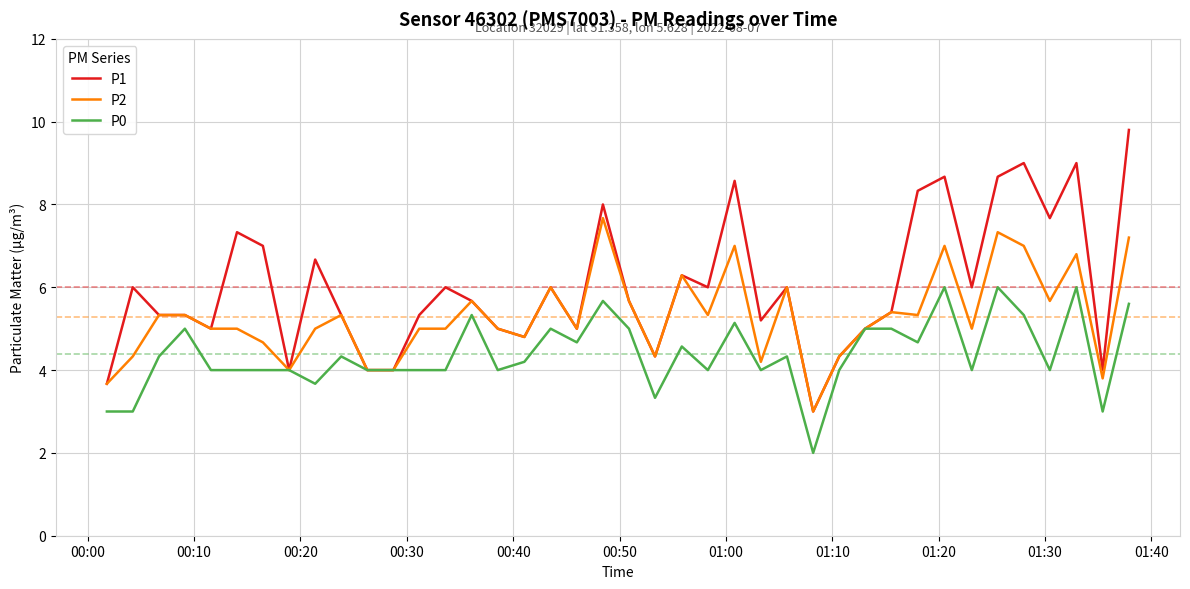

Which series has the largest total across all categories?

P1